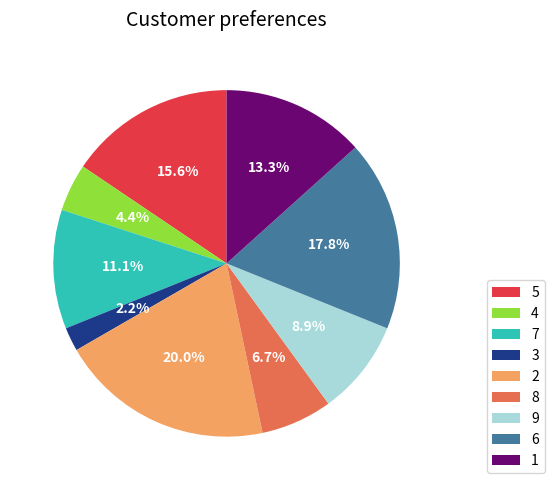

Is there a majority slice in this chart?

No